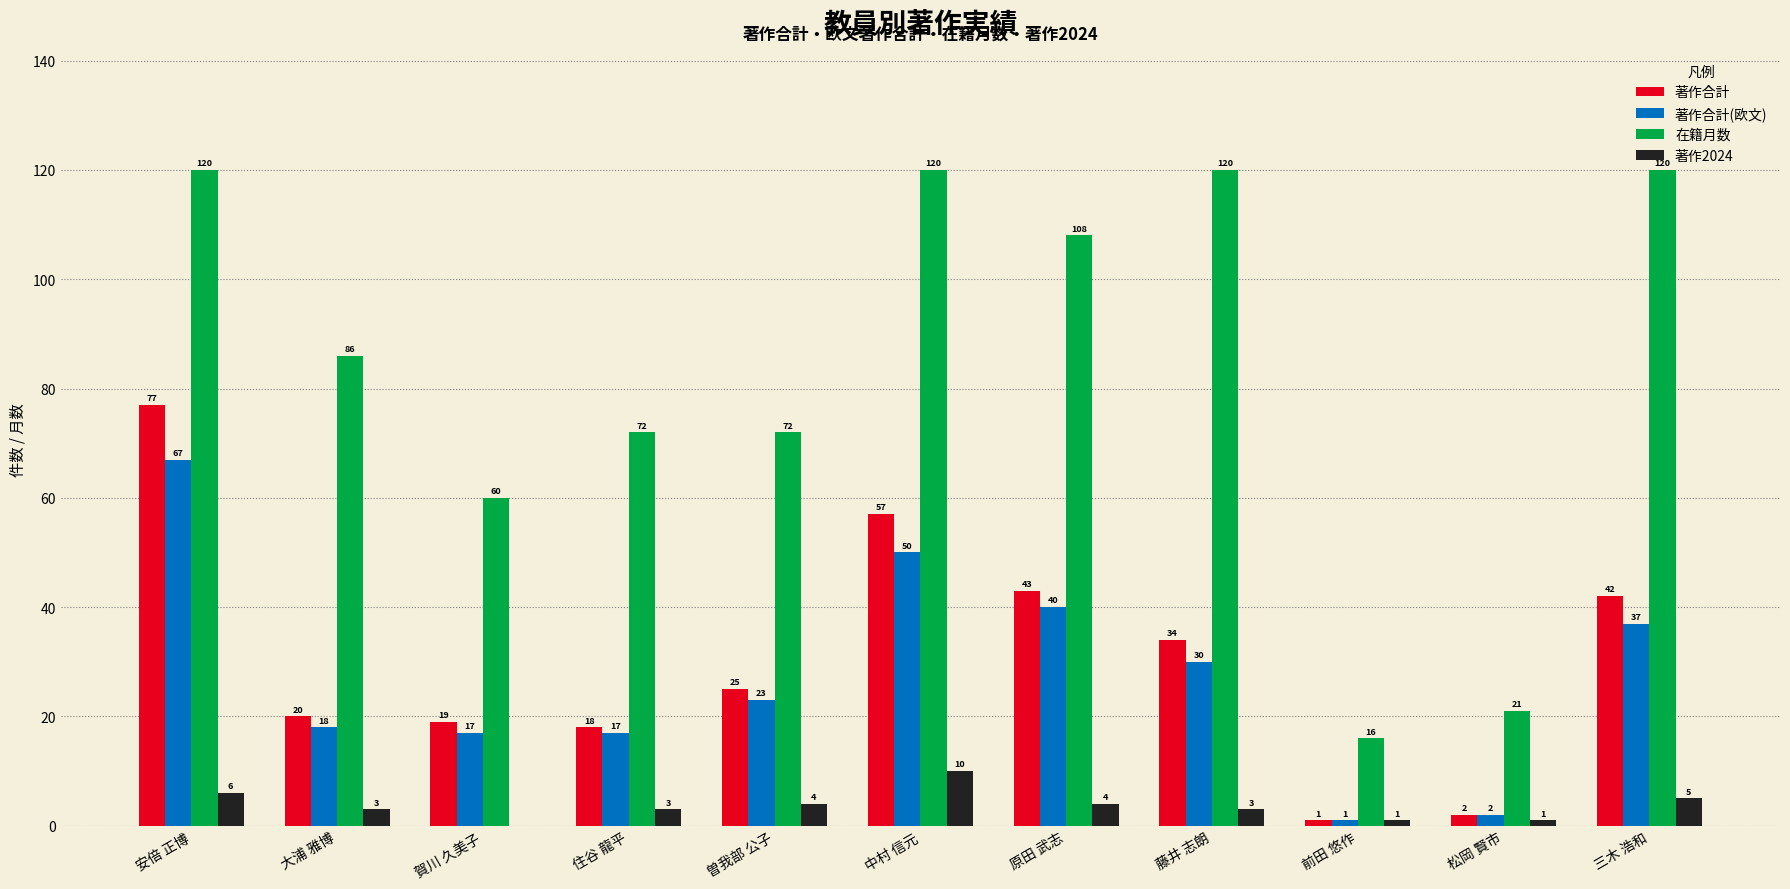

Reading left to right, list all the values displayed in this chart.

著作合計: 安倍 正博=77	大浦 雅博=20	賀川 久美子=19	住谷 龍平=18	曽我部 公子=25	中村 信元=57	原田 武志=43	藤井 志朗=34	前田 悠作=1	松岡 賢市=2	三木 浩和=42
著作合計(欧文): 安倍 正博=67	大浦 雅博=18	賀川 久美子=17	住谷 龍平=17	曽我部 公子=23	中村 信元=50	原田 武志=40	藤井 志朗=30	前田 悠作=1	松岡 賢市=2	三木 浩和=37
在籍月数: 安倍 正博=120	大浦 雅博=86	賀川 久美子=60	住谷 龍平=72	曽我部 公子=72	中村 信元=120	原田 武志=108	藤井 志朗=120	前田 悠作=16	松岡 賢市=21	三木 浩和=120
著作2024: 安倍 正博=6	大浦 雅博=3	賀川 久美子=0	住谷 龍平=3	曽我部 公子=4	中村 信元=10	原田 武志=4	藤井 志朗=3	前田 悠作=1	松岡 賢市=1	三木 浩和=5